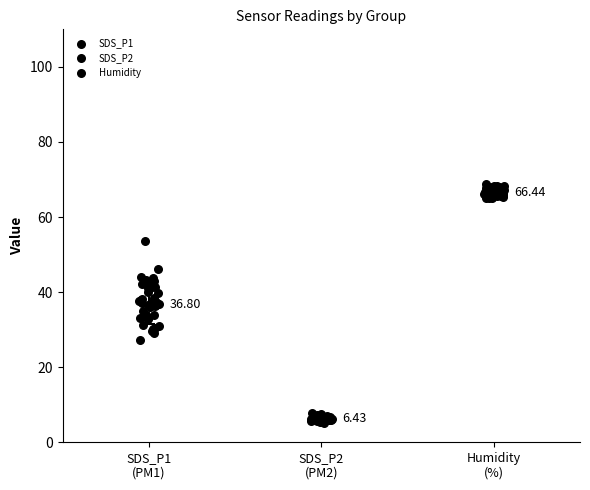

Which series has the largest Y range (max minus min)?

SDS_P1